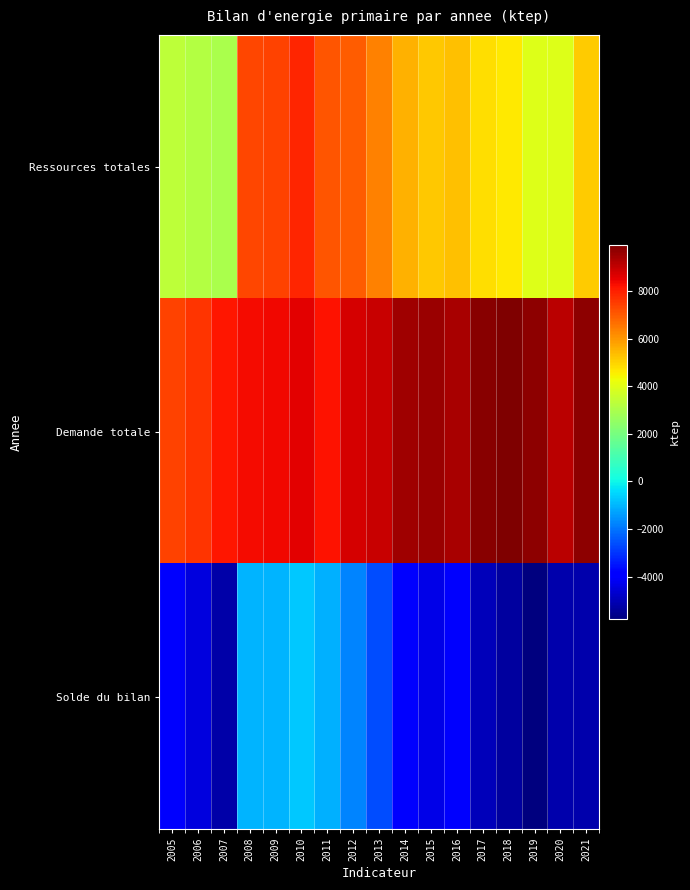

What is the spread (max minus min) of values at 2017?

14768.8